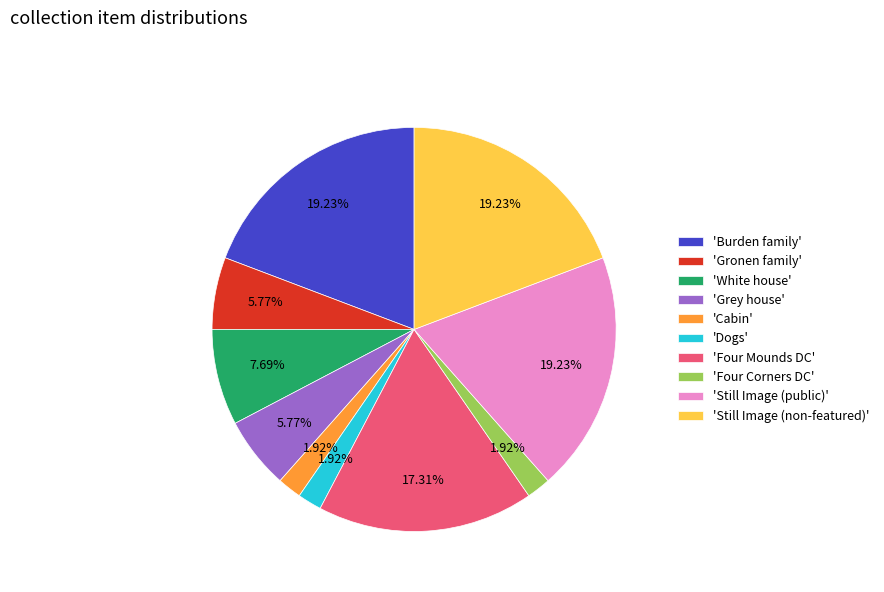

Is there any slice that represents more than half of the pie?

No